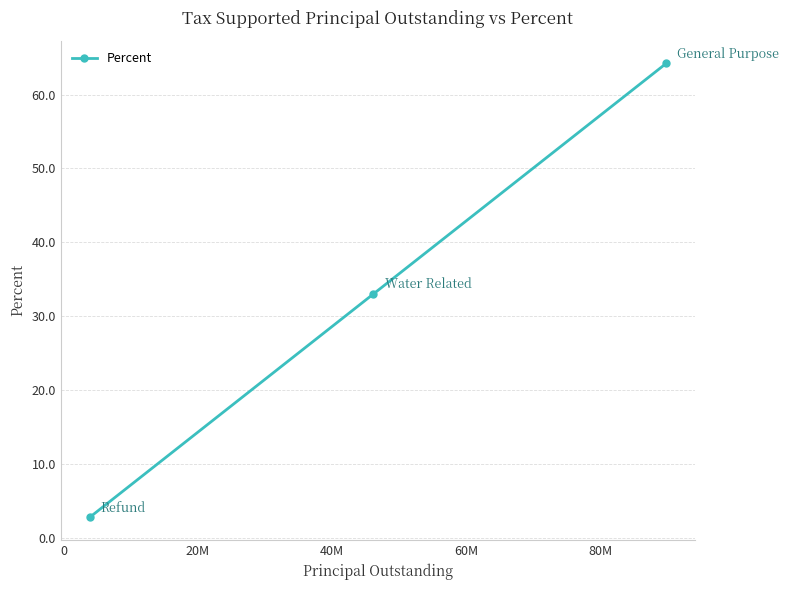

What is the minimum value shown in the chart?

2.8